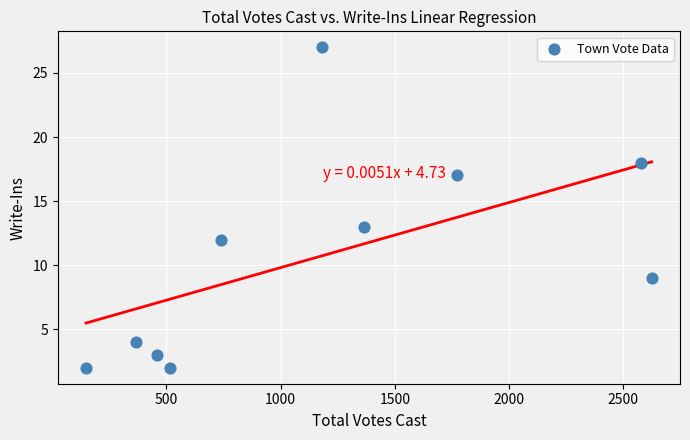

What is the range of X values (max minus min)?

2475